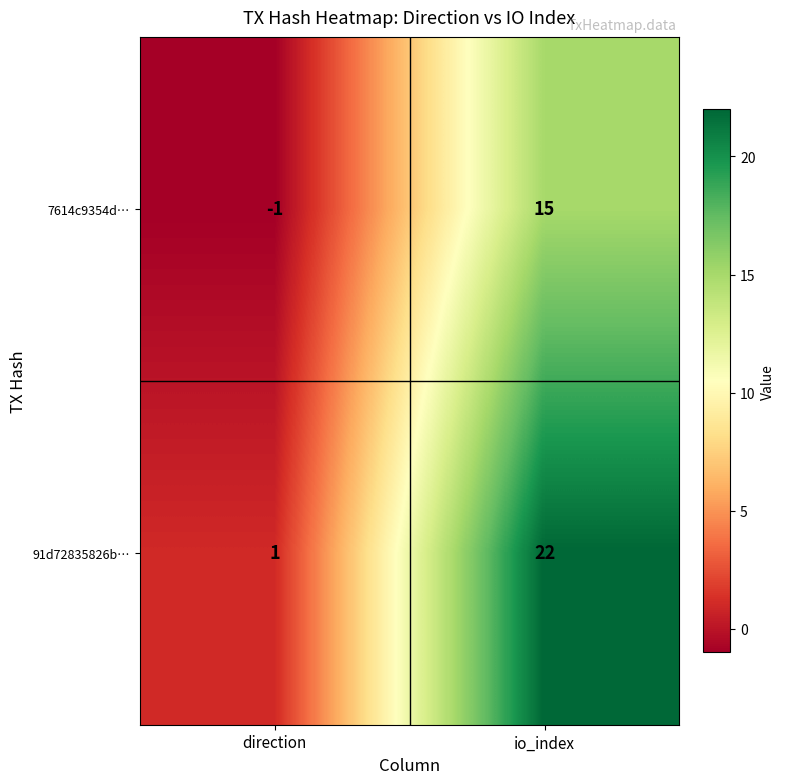

List the series in order of their overall mean, highest first.

91d72835826b…, 7614c9354d…